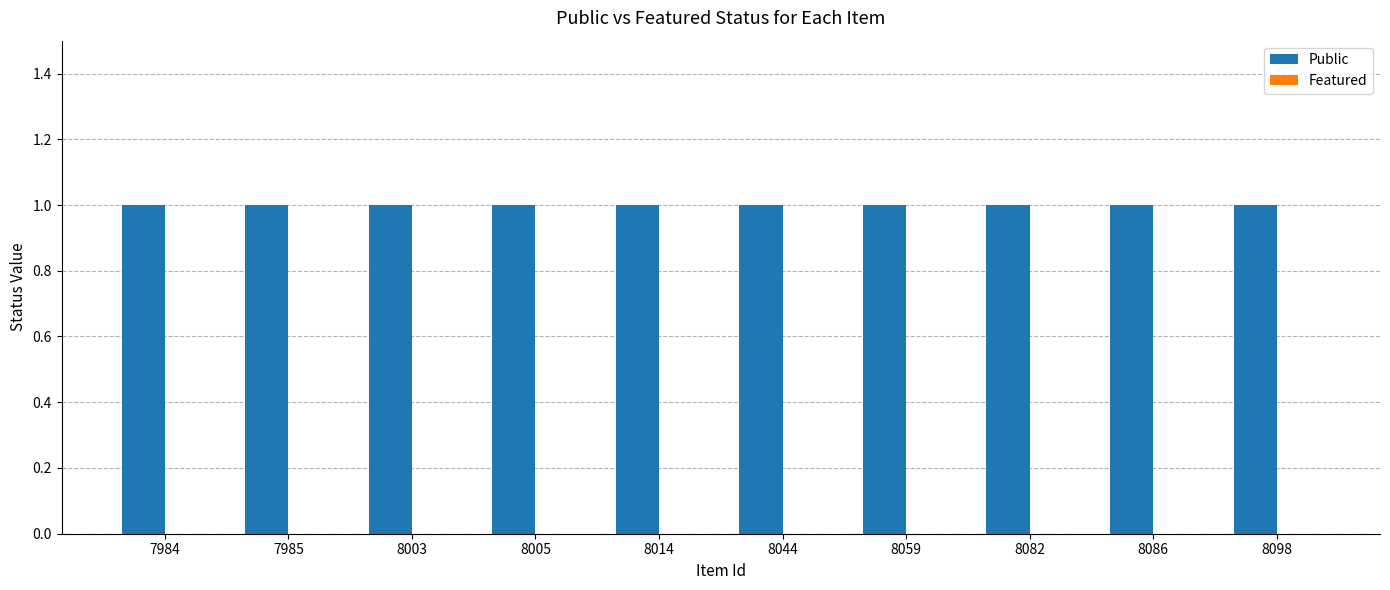

Reading left to right, list all the values displayed in this chart.

Public: 1	1	1	1	1	1	1	1	1	1
Featured: 0	0	0	0	0	0	0	0	0	0